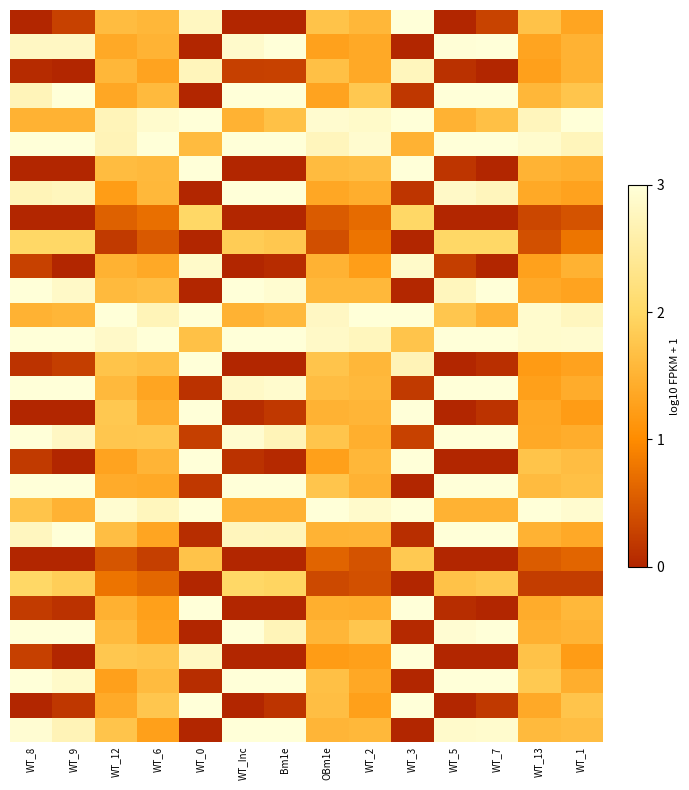

At which category is the sum across all series the highest?

WT_12